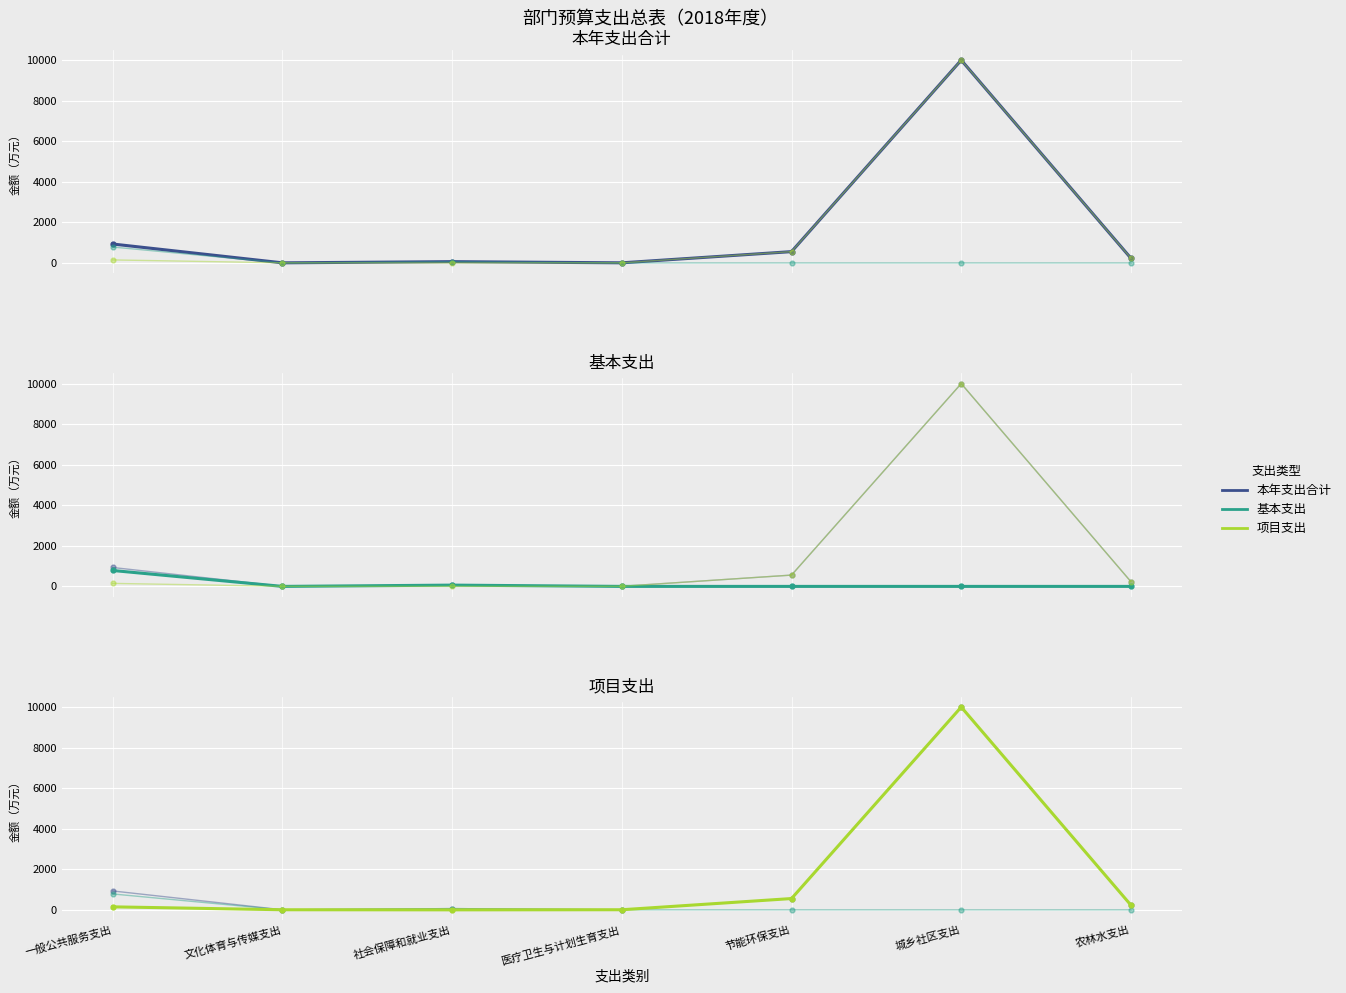

True or false: 基本支出 and 本年支出合计 cross at least once.

False